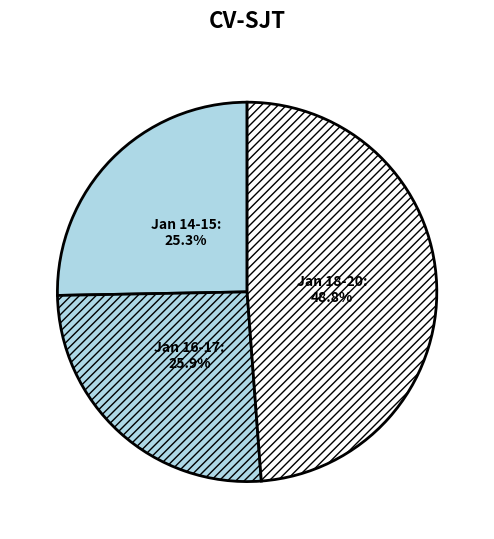

What portion of the pie excludes Jan 18-20?

51.2%